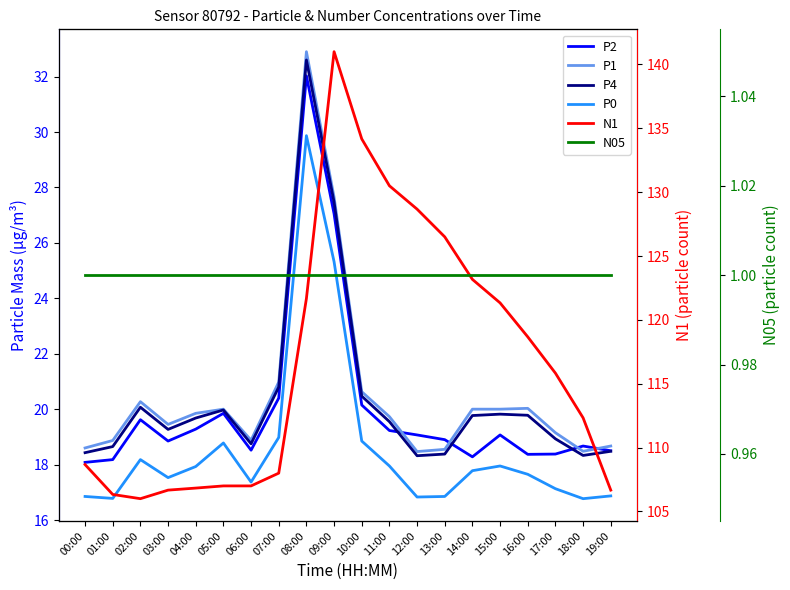

At how many categories does at least one series exceed 19?

20